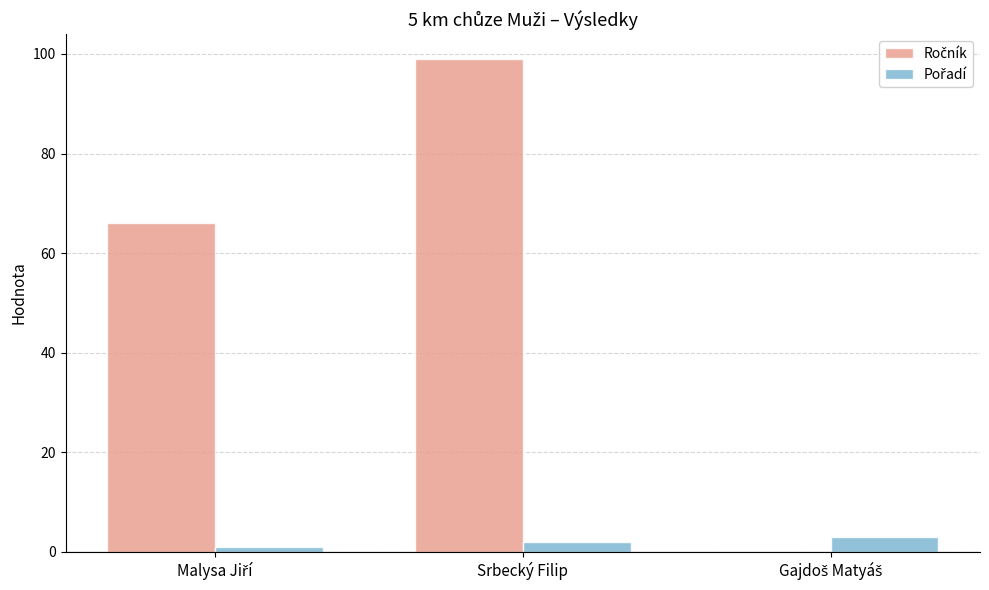

What is the maximum value shown in the chart?

99